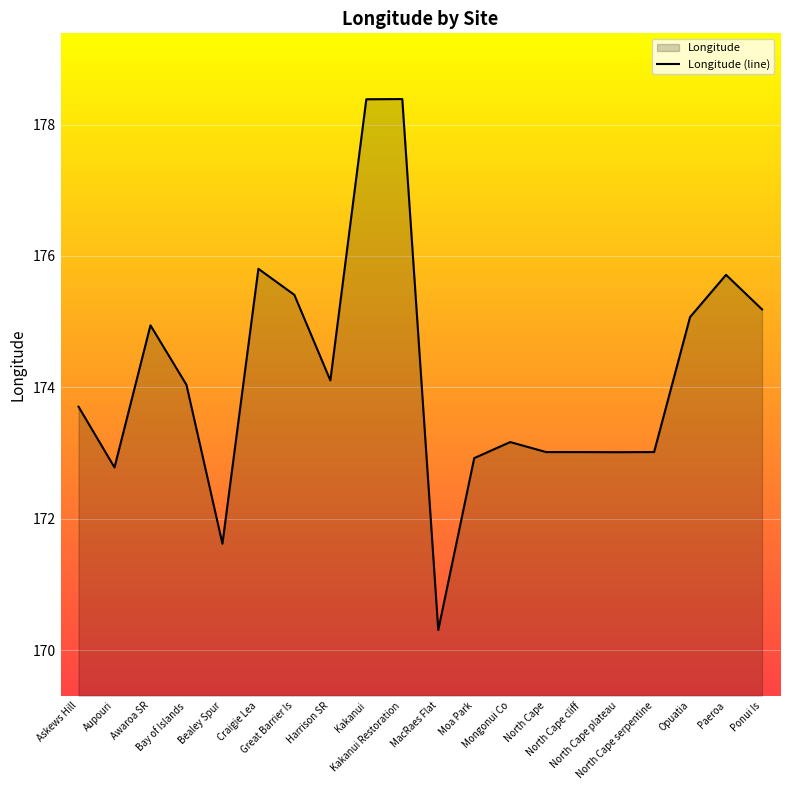

How many categories are shown in the chart?

20